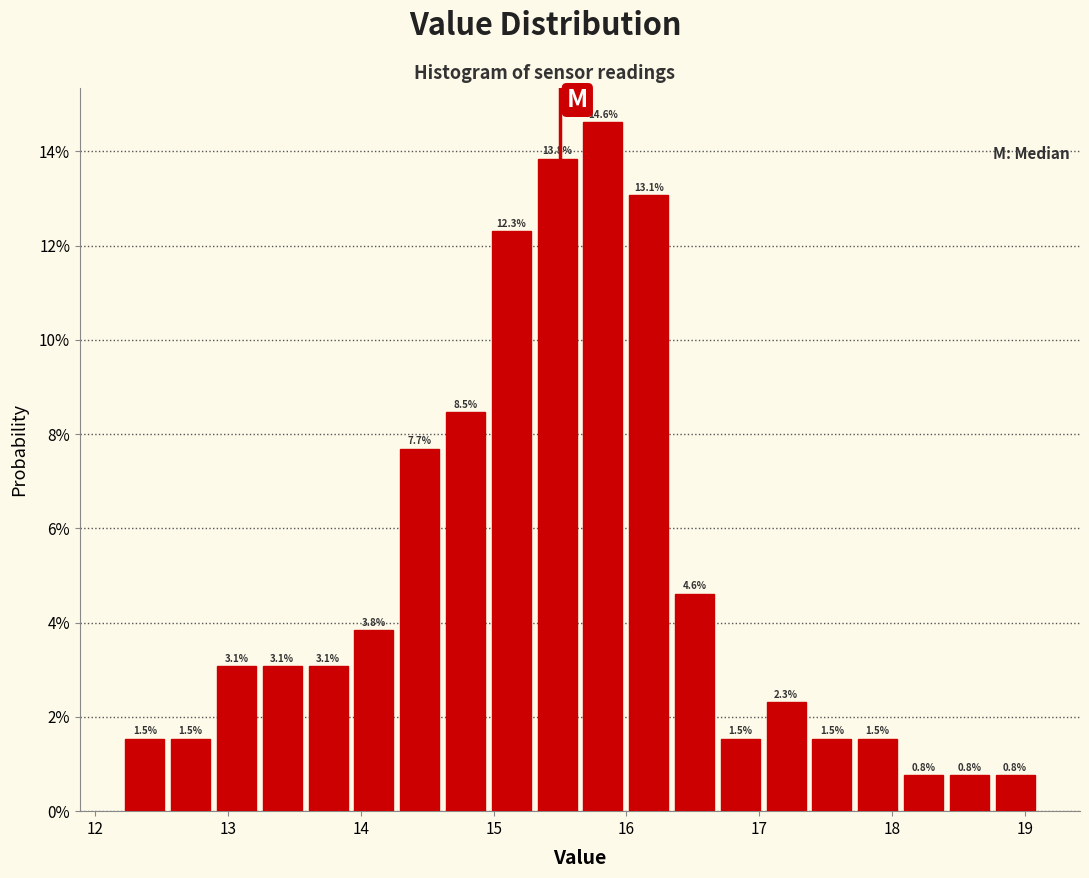

Around what value on the x-axis is the tallest bar? Give the approximate position of its centre, as read against the axis.

15.8